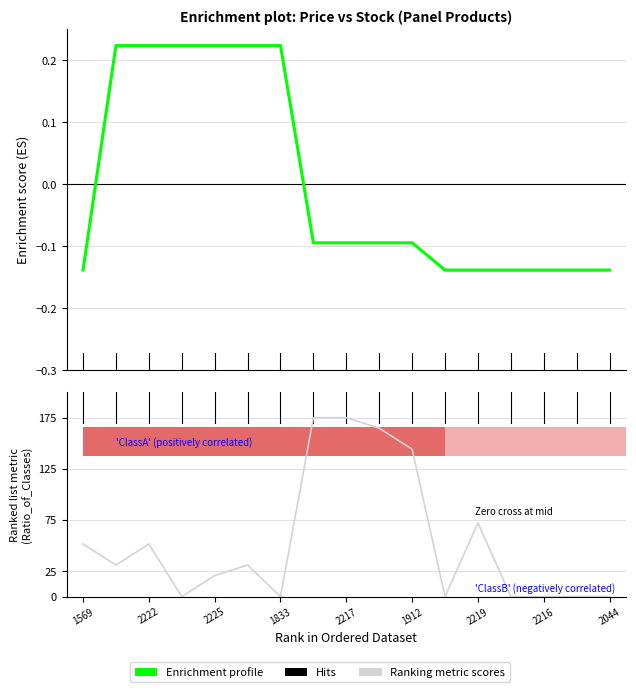

Rank the series at 1912 from highest to lowest value.

Ranking metric scores, Enrichment profile